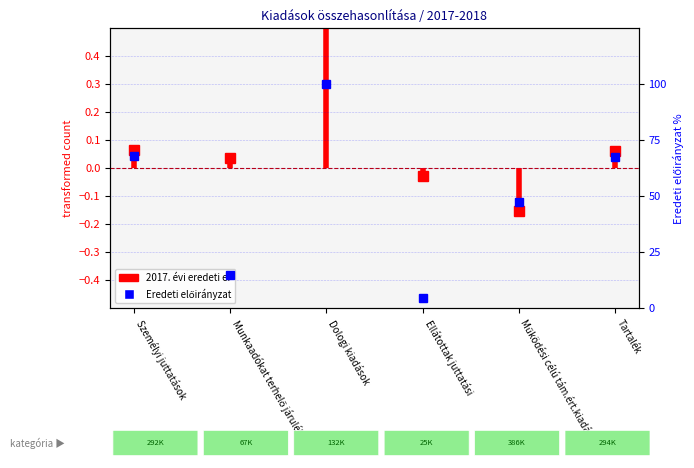

List the labels in order of value, smallest first.

Ellátottak juttatási, Munkaadókat terhelő járulékok, Működési célú tám.ért.kiadások, Tartalék, Személyi juttatások, Dologi kiadások